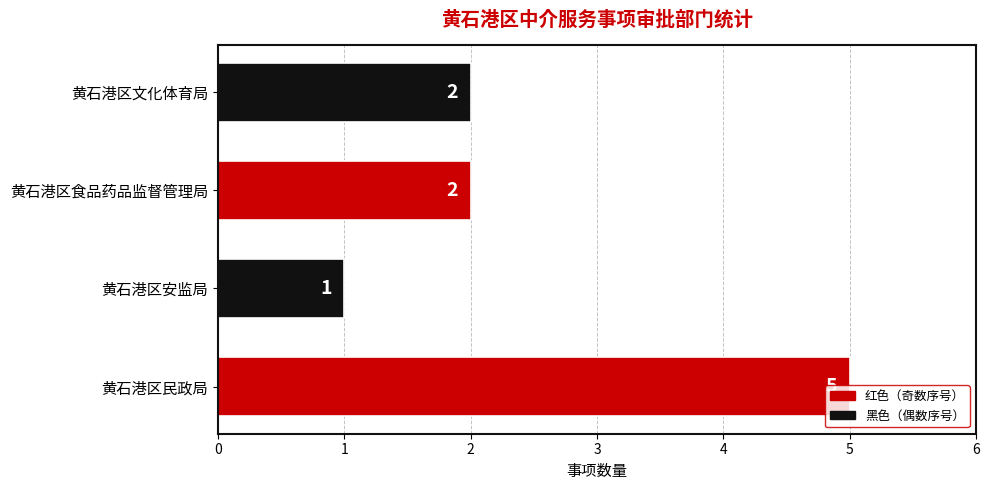

Count the values in the range 2 to 5.

3